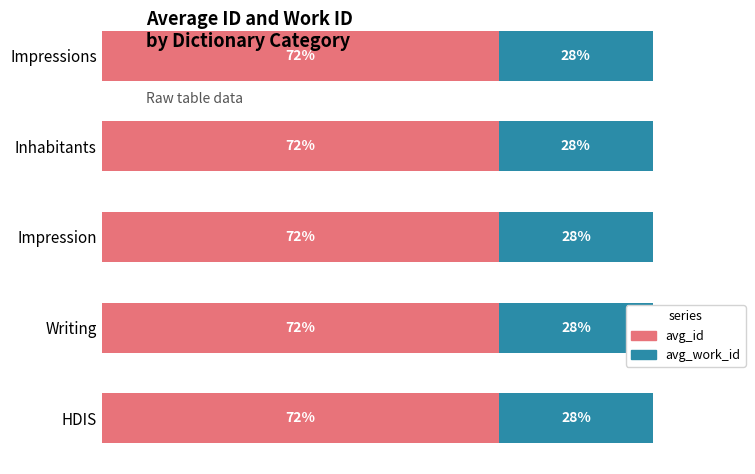

What are all the series names shown in the legend?

avg_id, avg_work_id